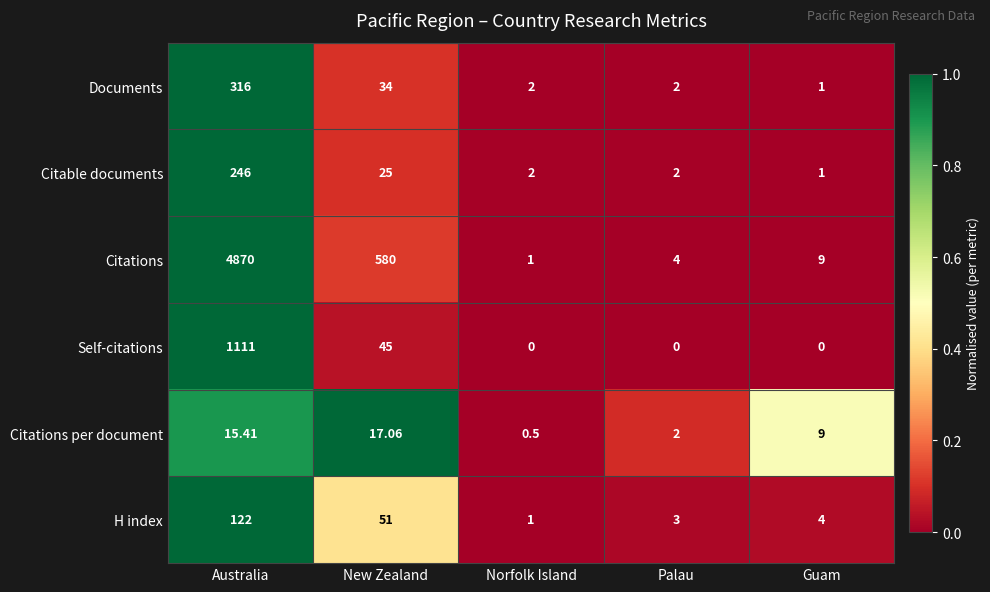

Which series has the largest total across all categories?

Citations